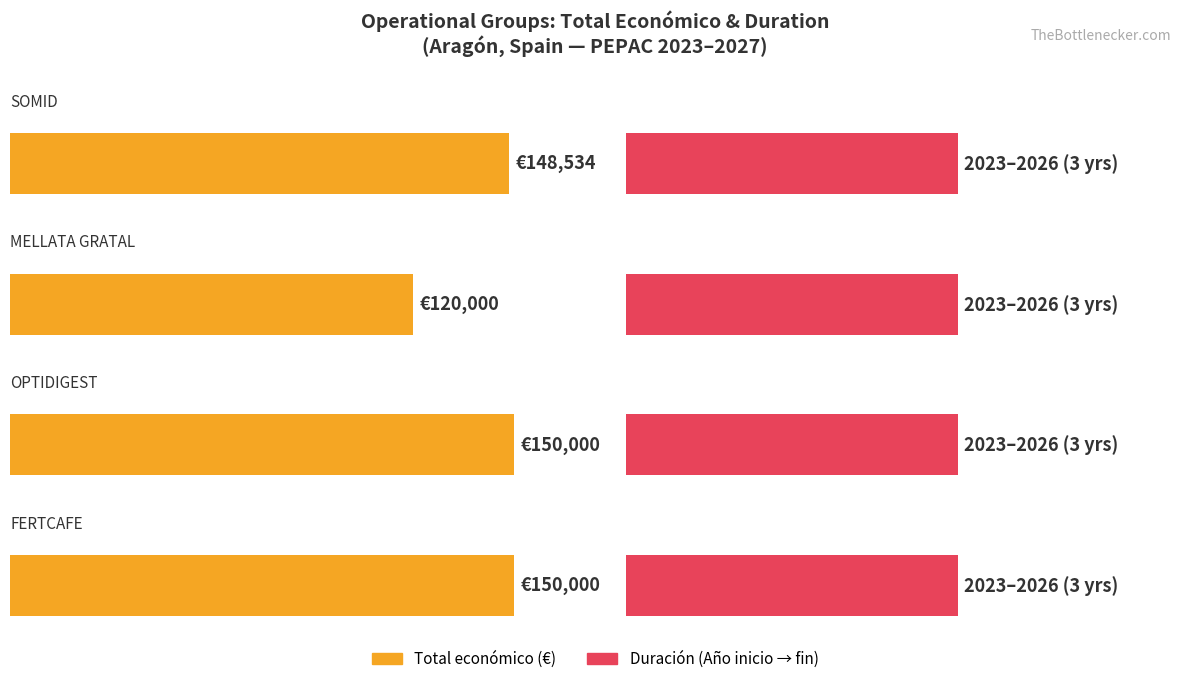

What is the value of the Año de inicio bar at the 2nd from the left?

2023